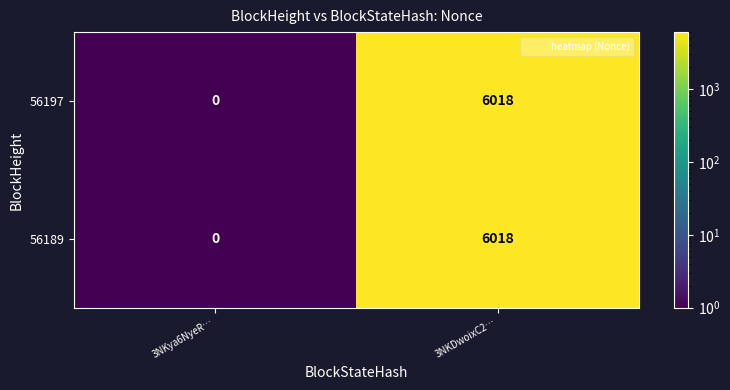

At how many categories does at least one series exceed 3993?

1